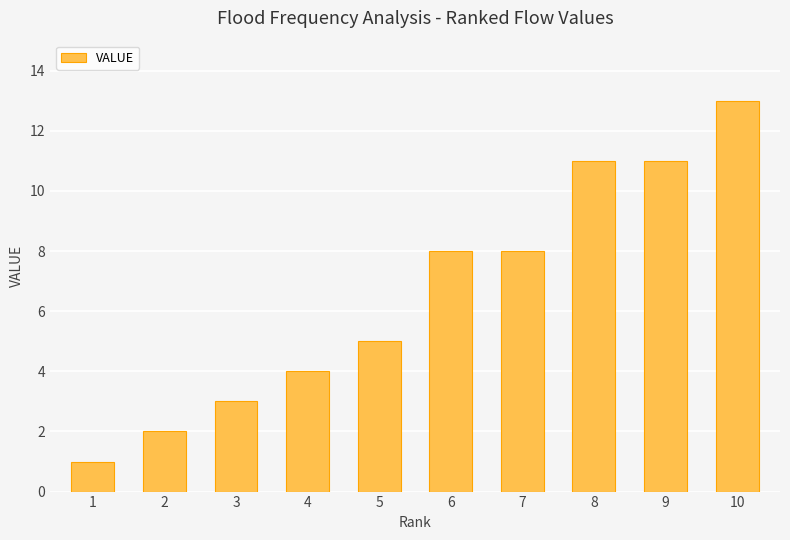

What is the average value?

7